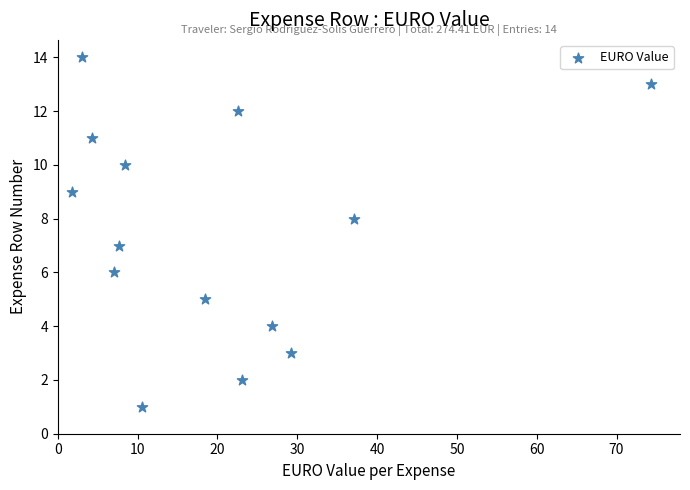

What is the range of Y values (max minus min)?

13